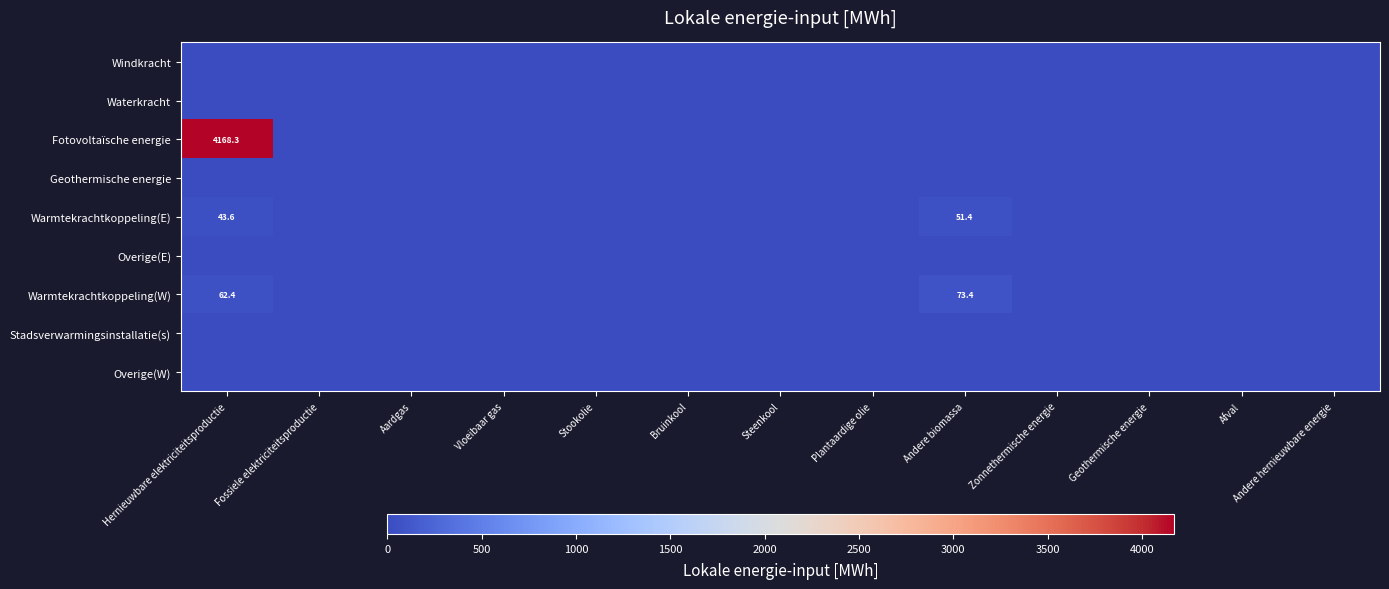

At which category does the chart reach its peak across all series?

Hernieuwbare elektriciteitsproductie